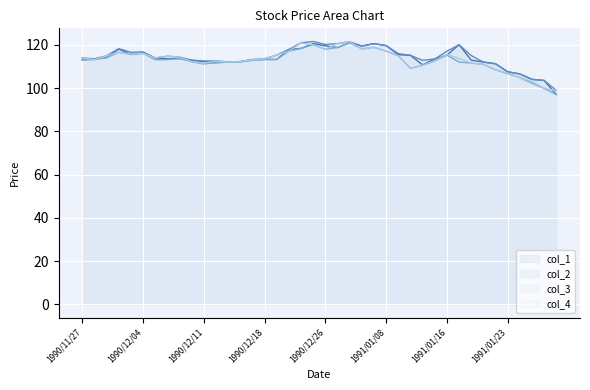

Between 1990/12/11 and 1990/12/19, which is larger?

1990/12/19